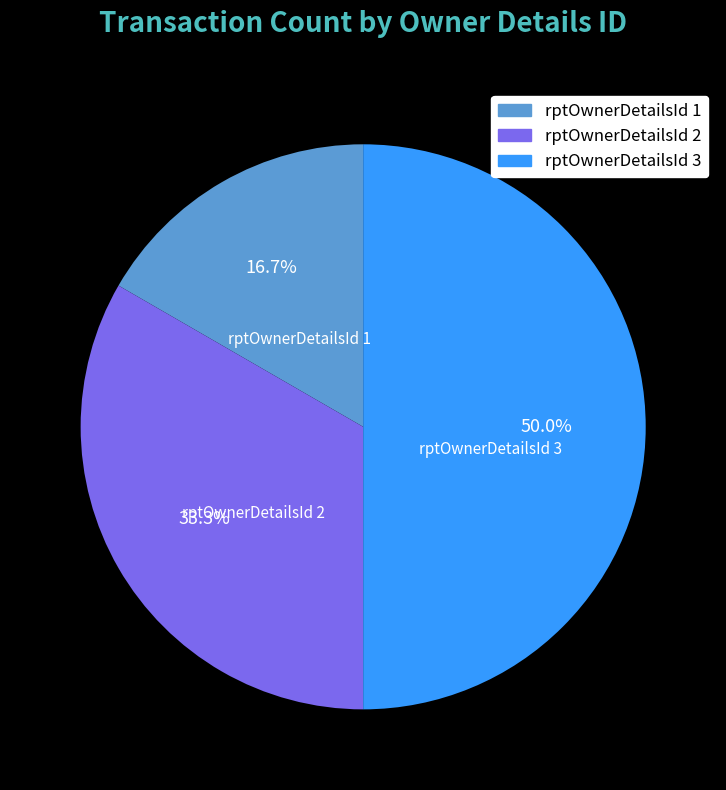

How many segments does this pie chart have?

3